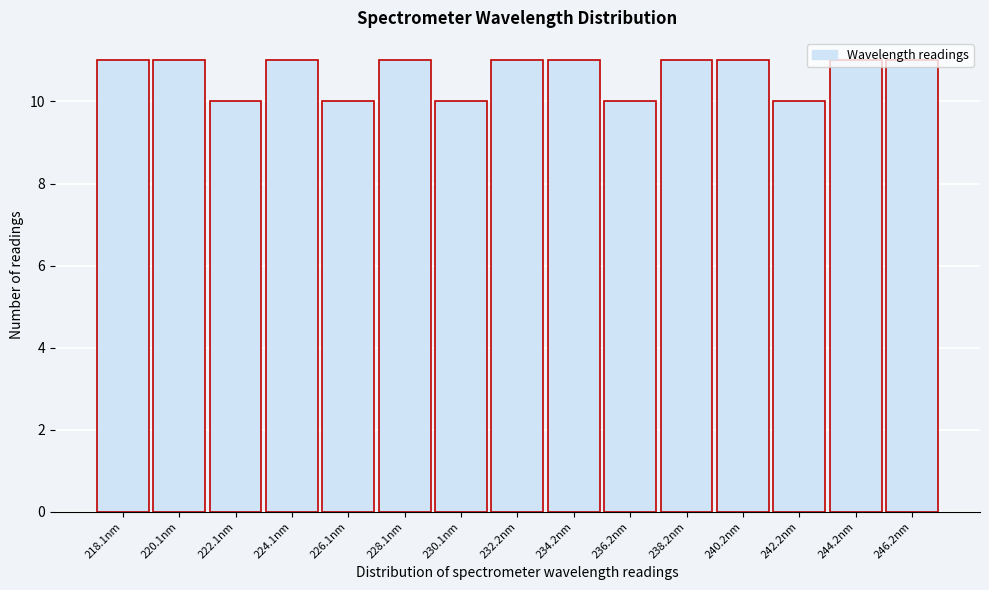

What is the sum of the values at 232.2nm and 220.1nm?

22